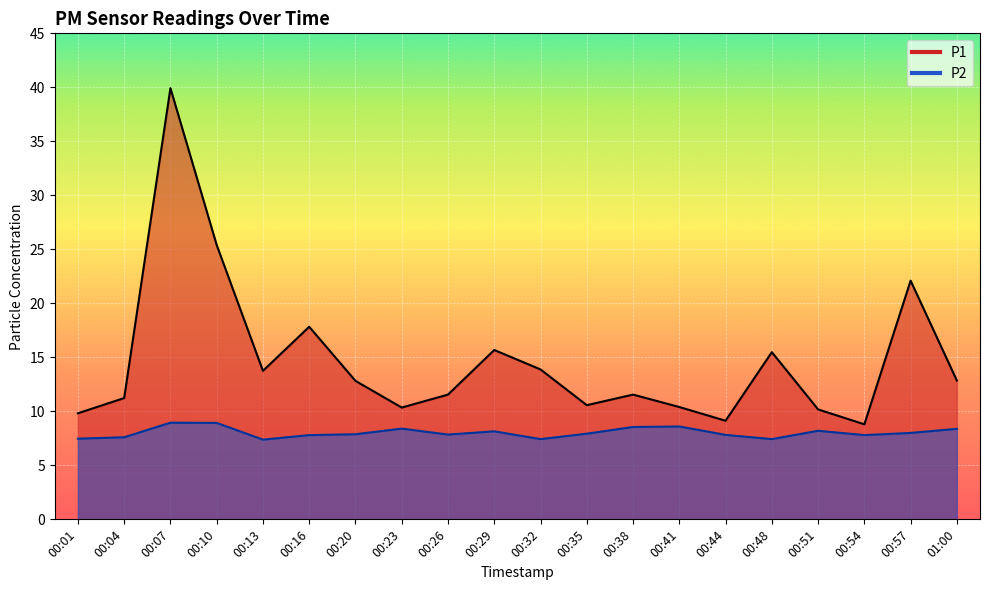

True or false: P2 has more than 0 points higher than both neighbors.

True